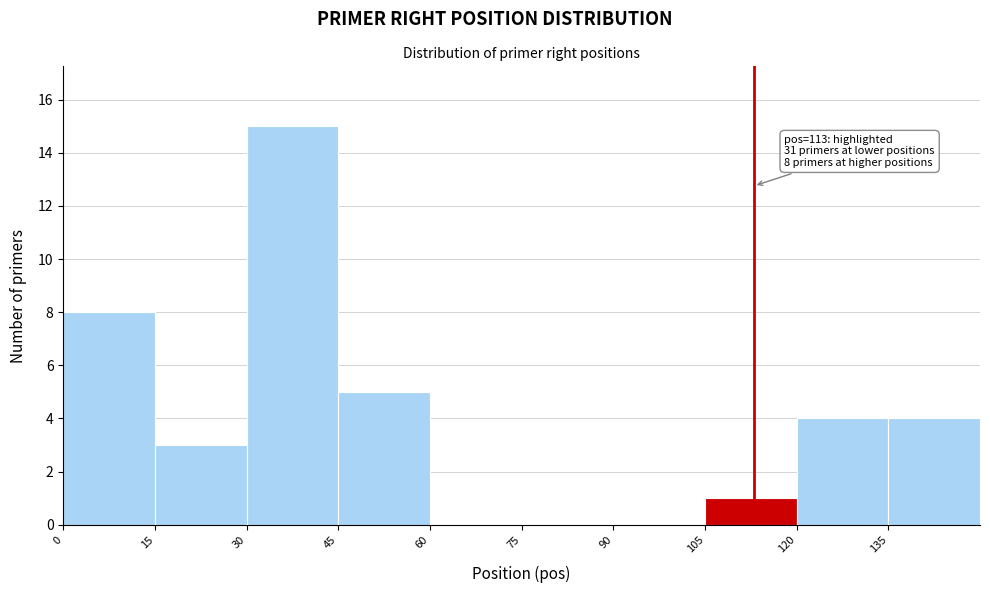

Over which range of the x-axis is the bar tallest?

30 to 45